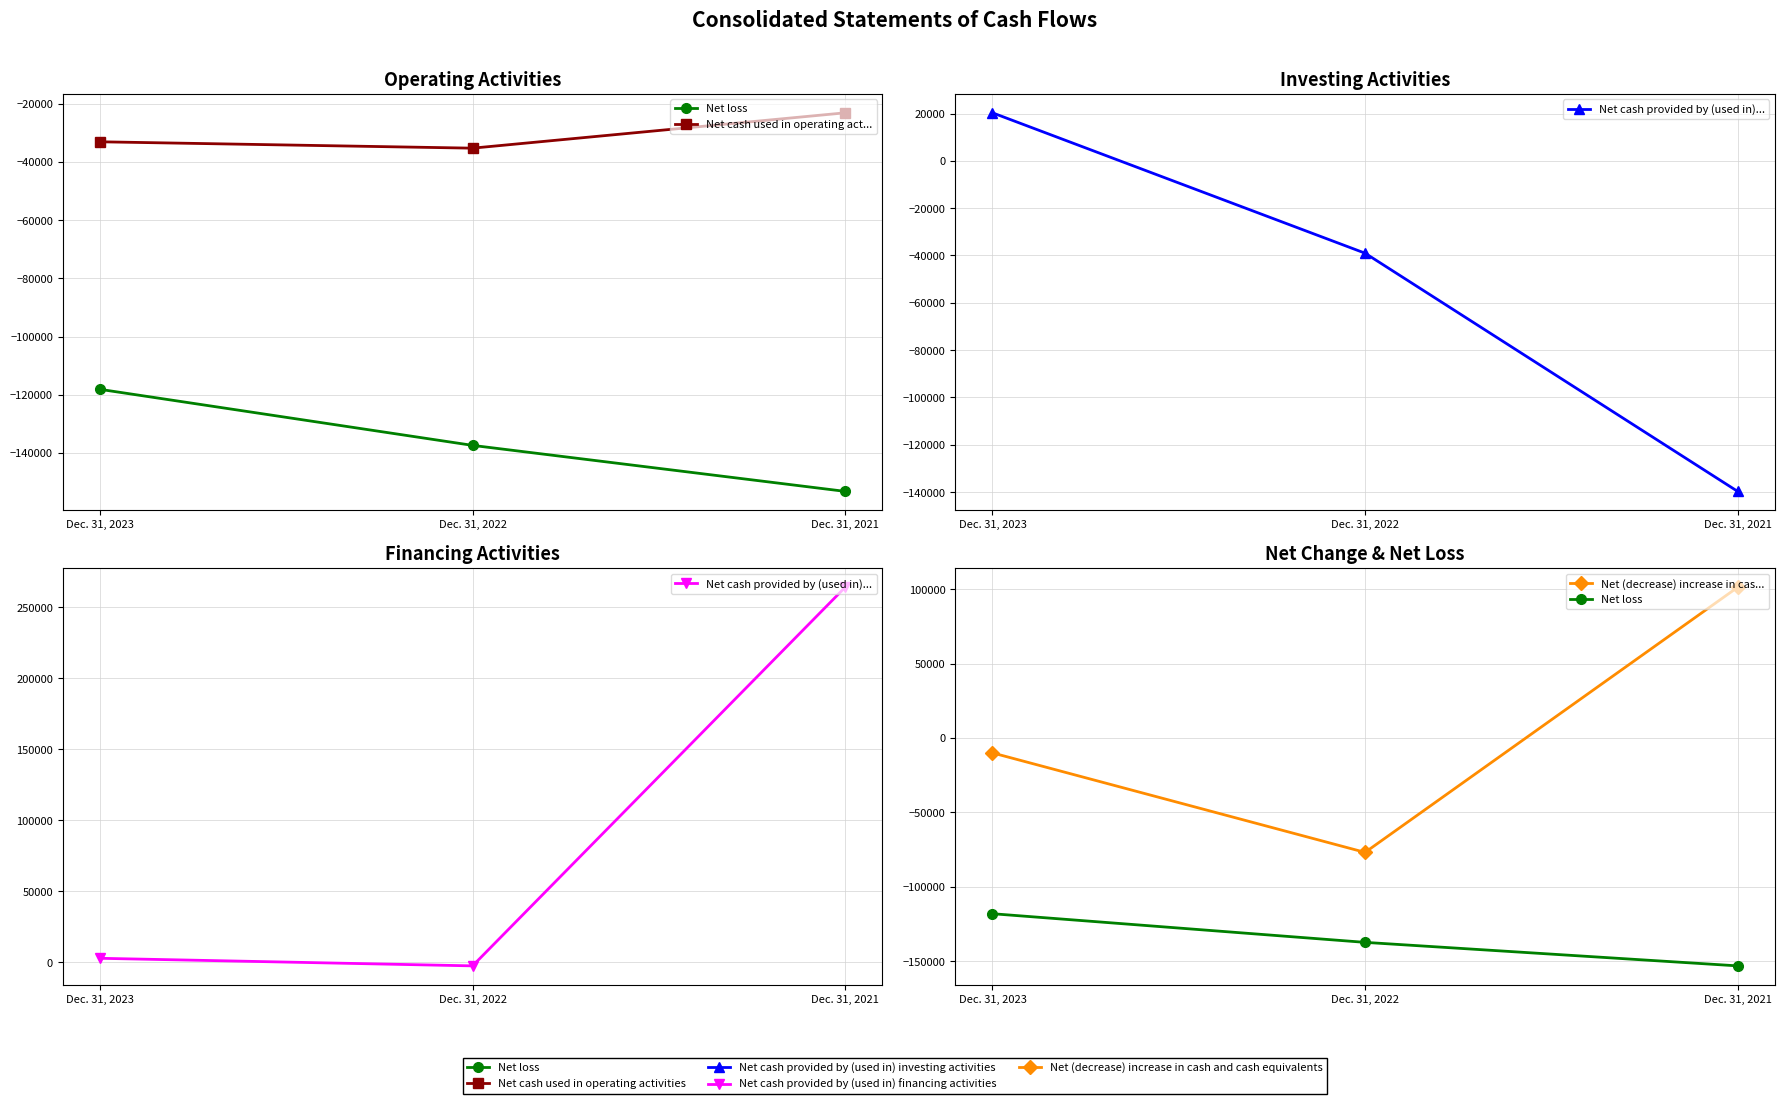

Which series has the widest spread of values?

Net cash provided by (used in)...